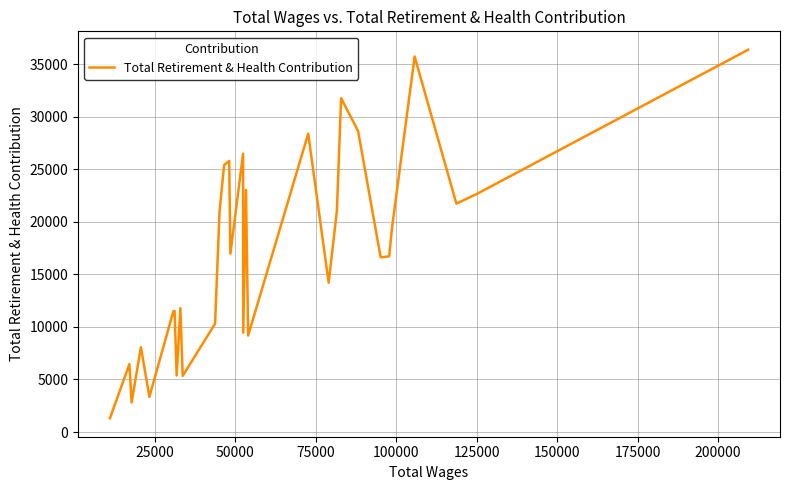

What is the label of the 29th point from the right?

50000